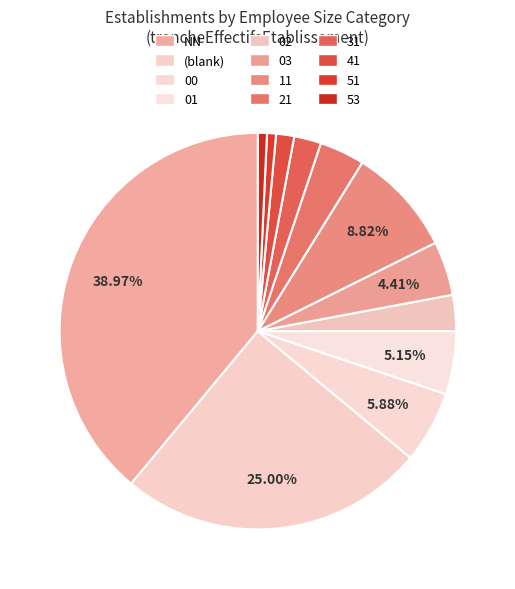

To the nearest percent, what percentage of the pie is 51?

1%